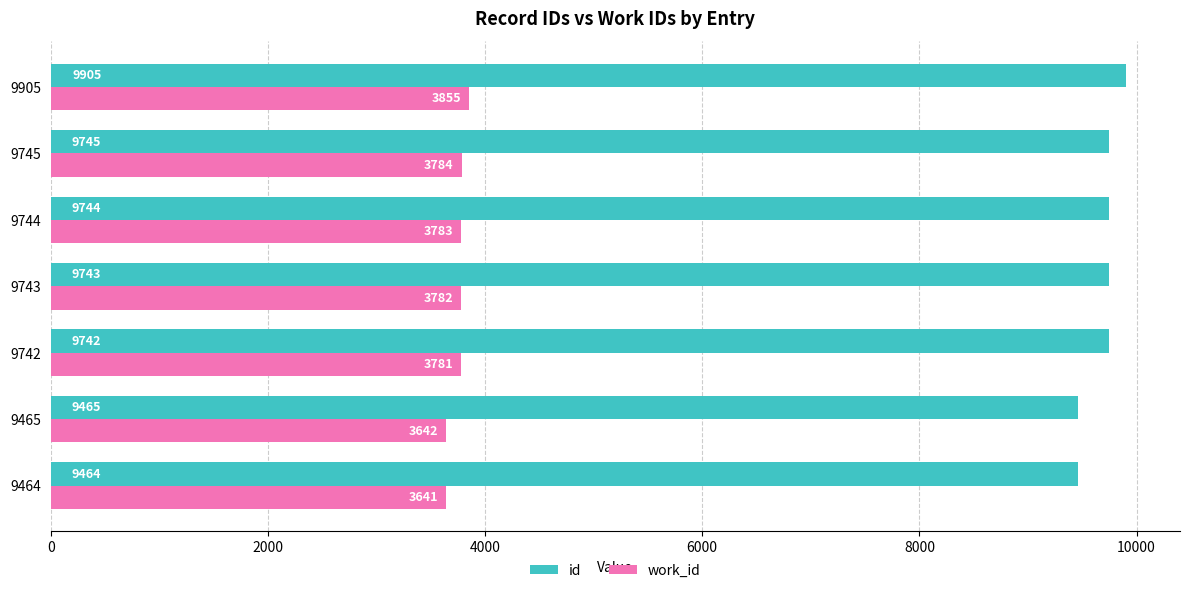

Which series has the largest total across all categories?

id